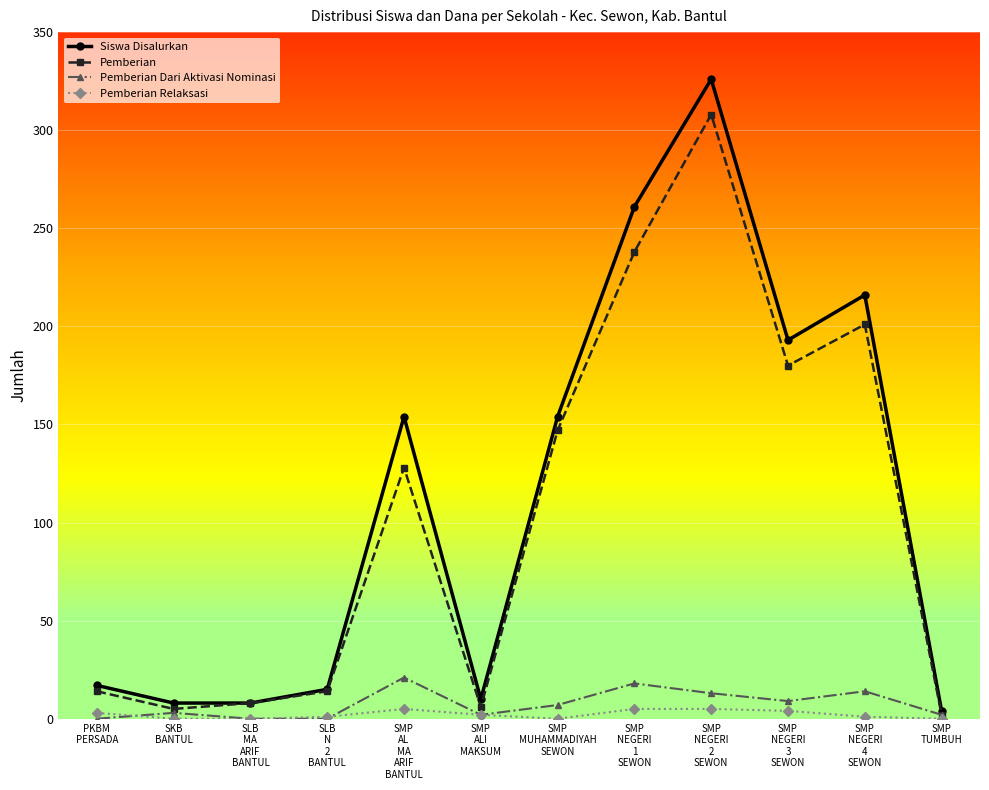

Which series has the widest spread of values?

Siswa Disalurkan